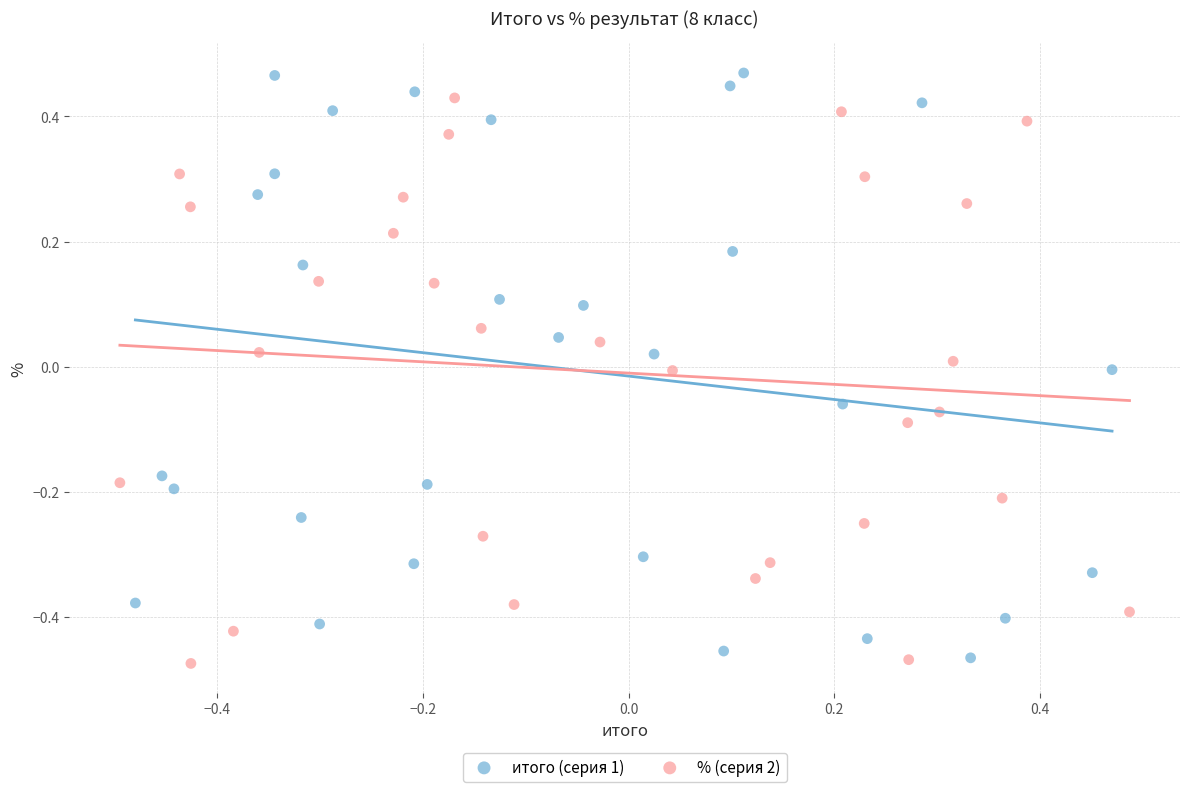

Which series has the widest spread of Y values?

итого (серия 1)